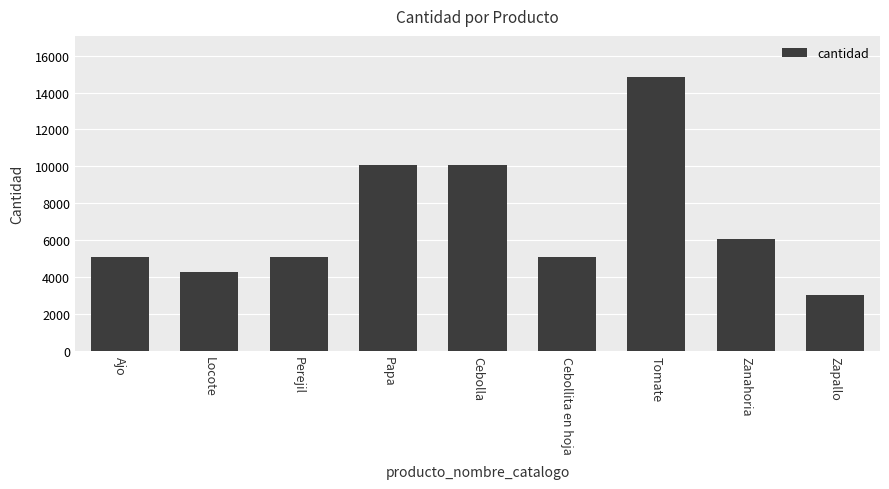

Reading right to left, transcribe all the data shown in this chart.

3025	6050	14850	5060	10065	10065	5060	4290	5060